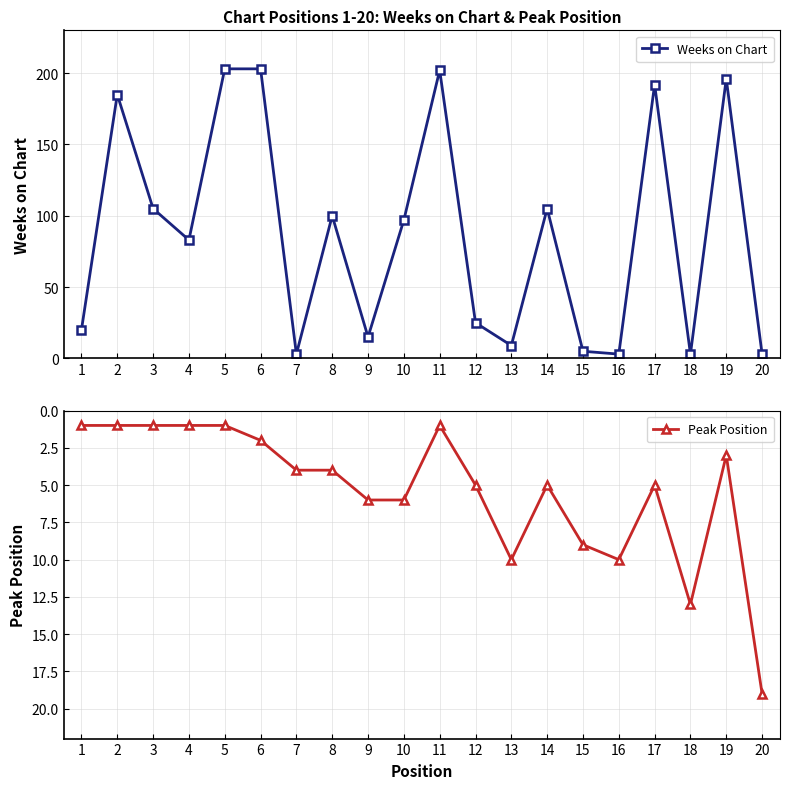

How many interior local peaks does the Peak Position series have?

3